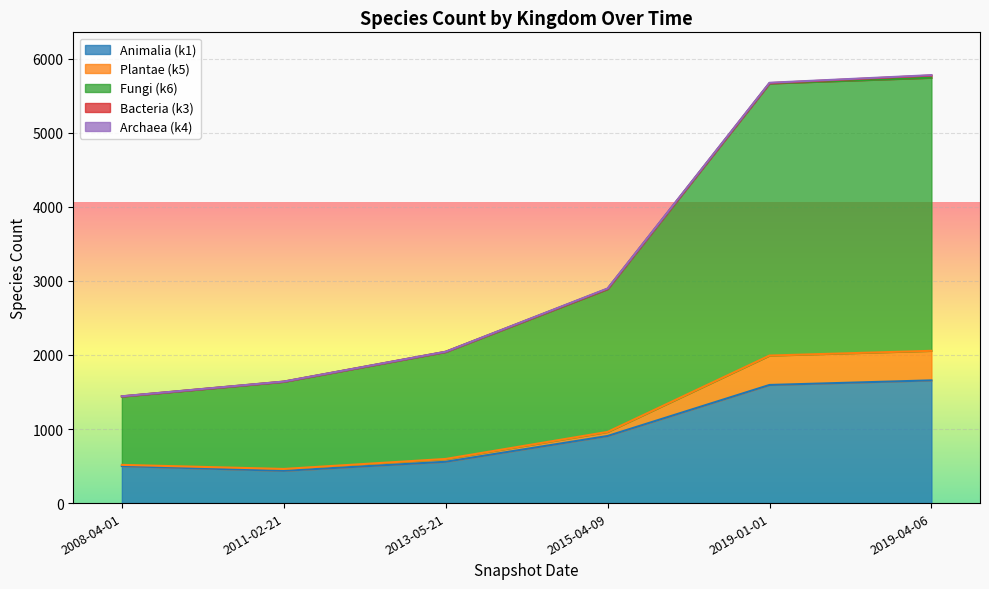

What is the label of the 4th point from the left?

2015-04-09